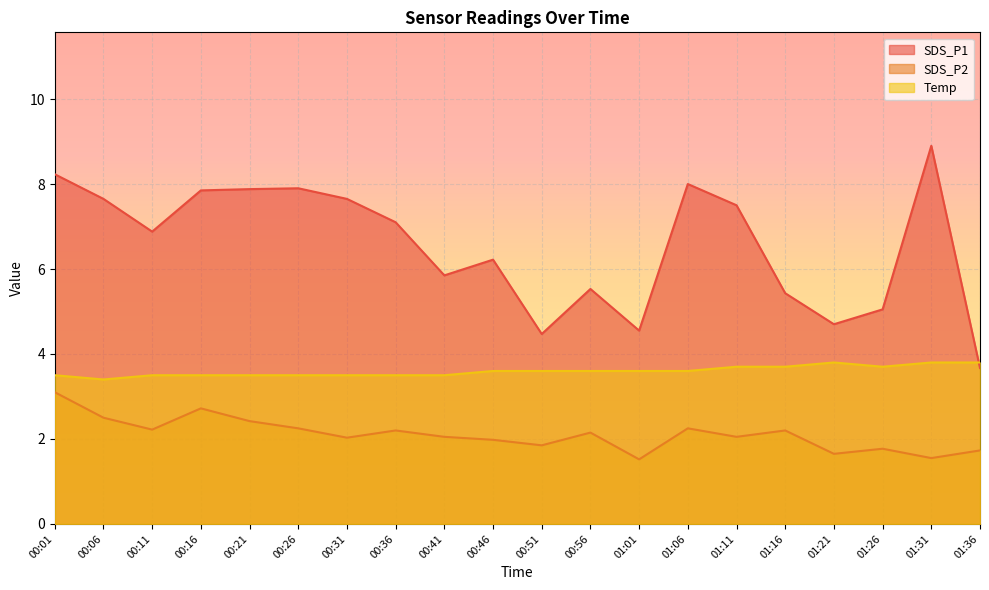

Is it true that SDS_P1 equals 4.5 at 01:01?

True